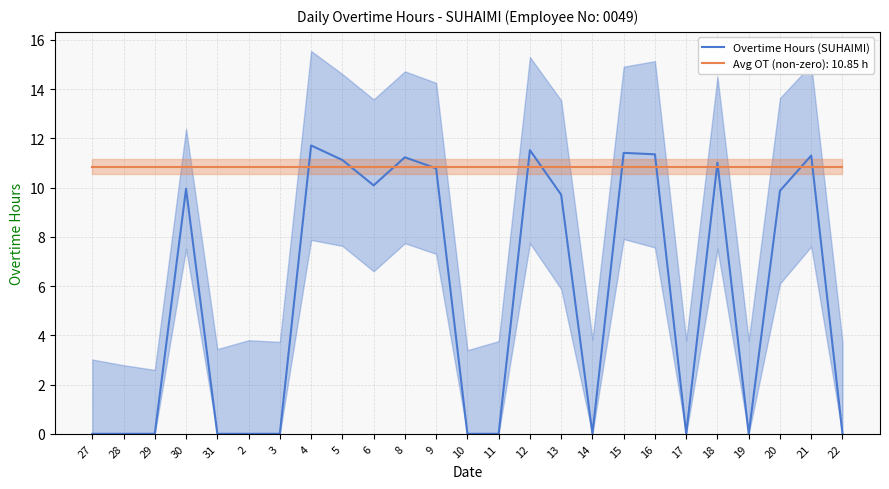

The chart shows a value of 6.6 at 13. True or false?

False